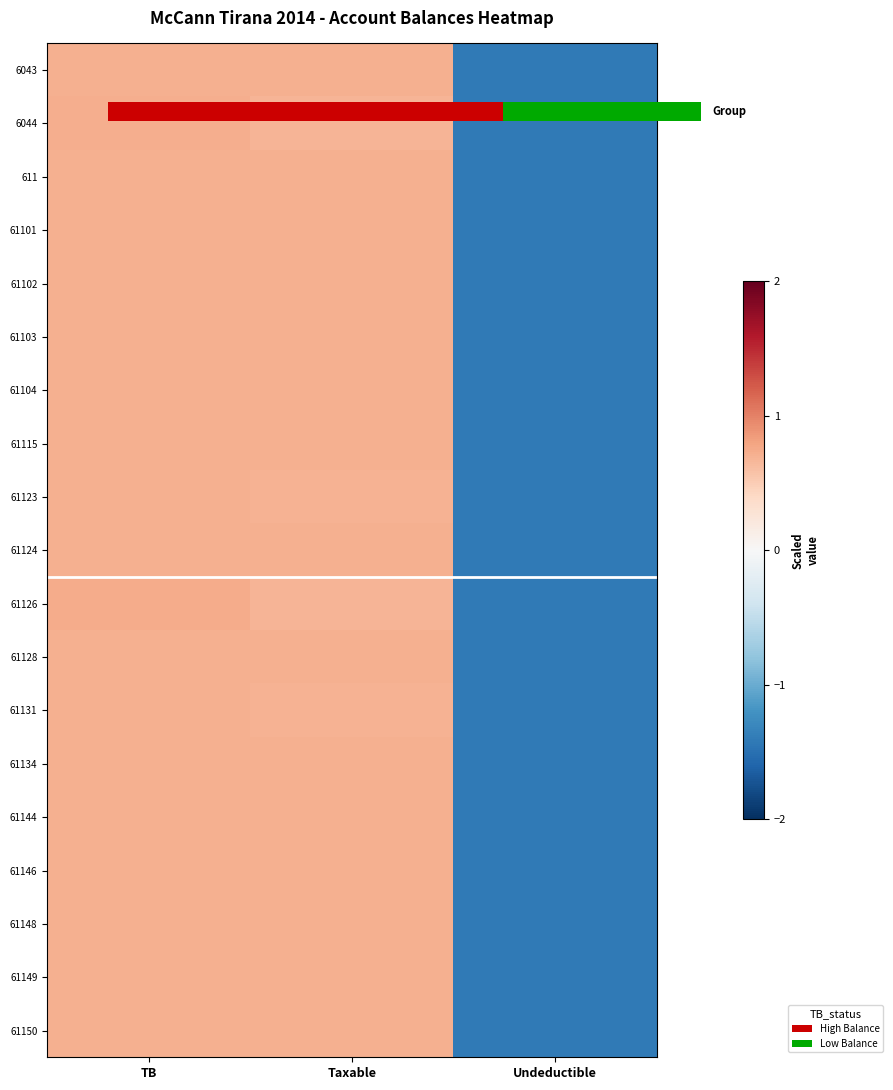

Rank the series by their maximum value, from lowest to highest.

61101, 61128, 61144, 61148, 61150, 61102, 61104, 61124, 61146, 61149, 611, 61115, 61103, 61134, 61131, 61123, 6044, 61126, 0.0